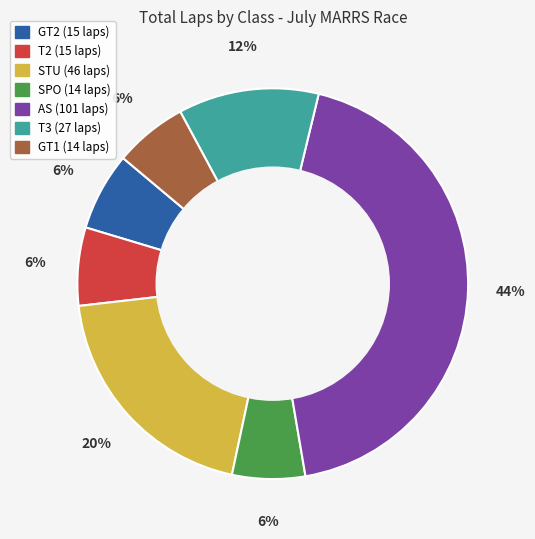

Is there a majority slice in this chart?

No